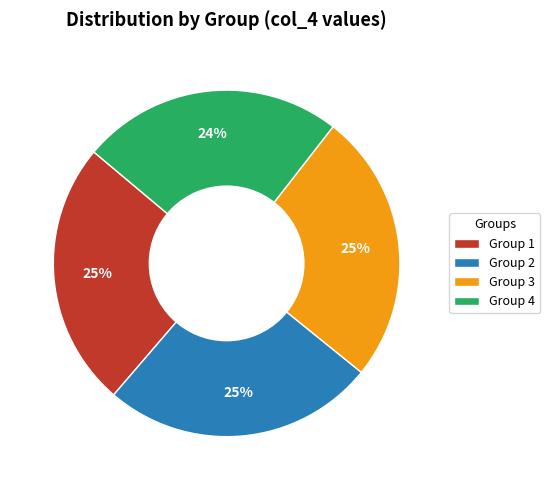

Between Group 4 and Group 3, which is larger?

Group 3